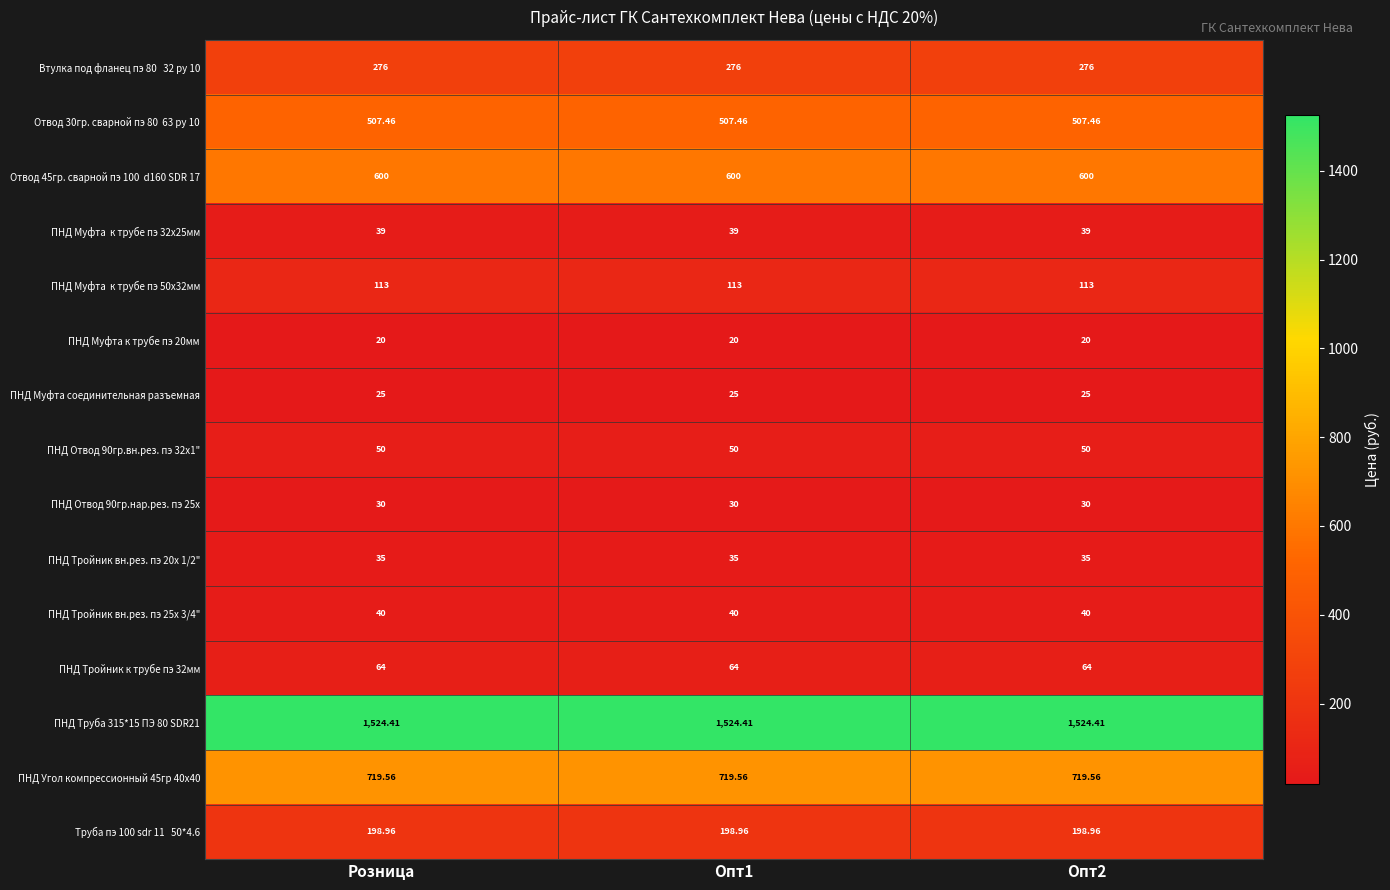

Which label corresponds to the smallest value in the chart?

Розница